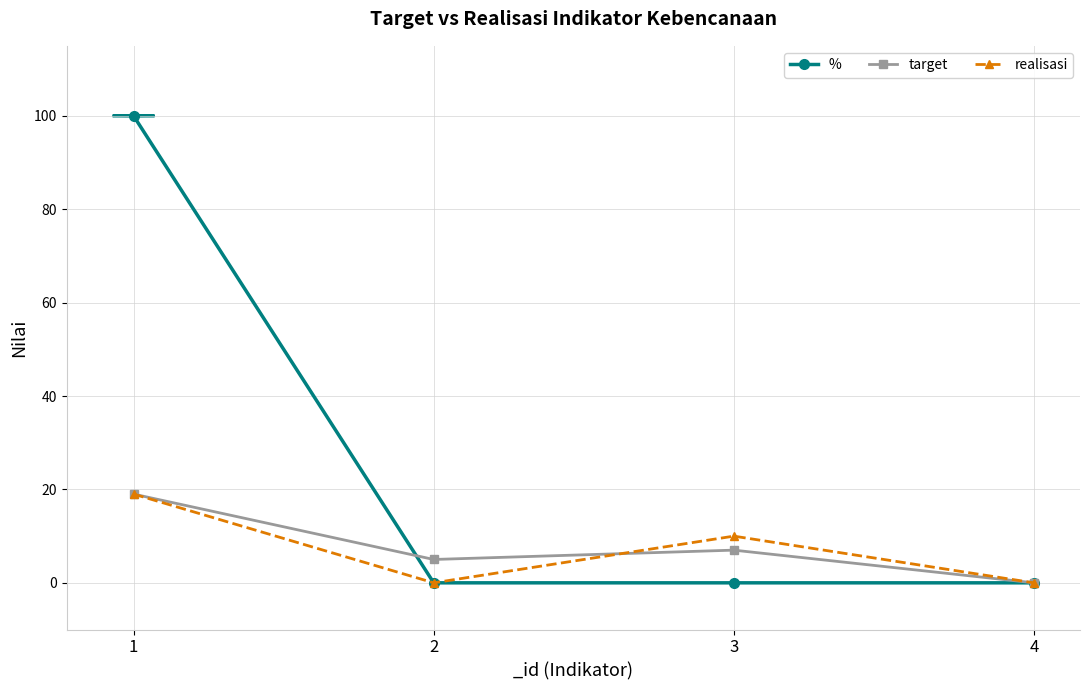

What is the value of the realisasi point at the 1st from the left?

19